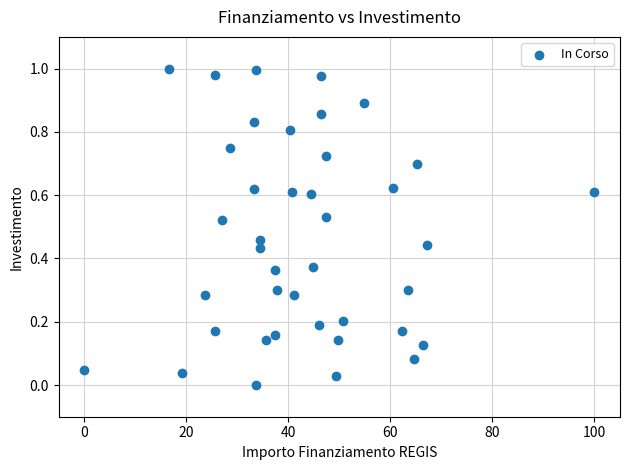

What is the range of X values (max minus min)?

100.0